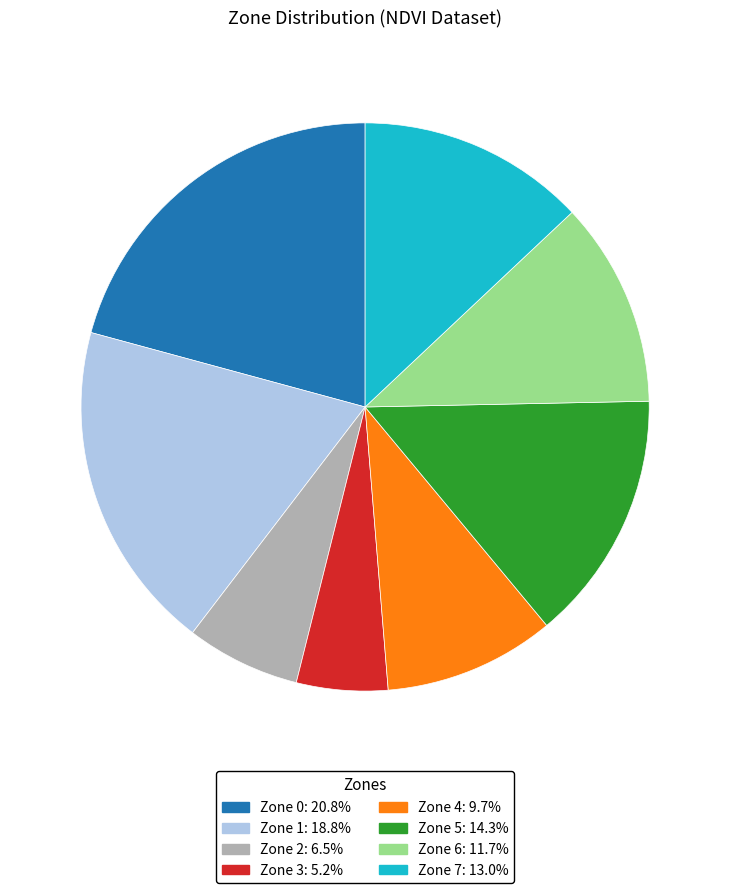

Do Zone 5 and Zone 2 together represent more than half of the pie?

No